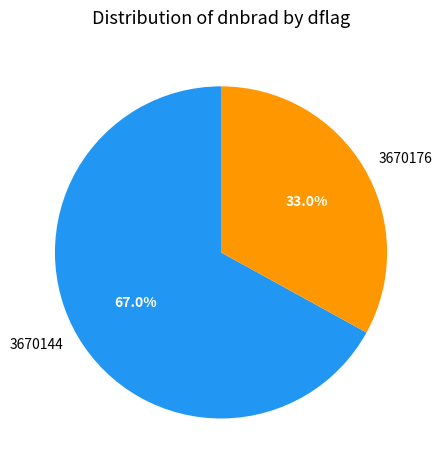

Approximately how many times larger is the value at 3670144 compared to 3670176?

2.0